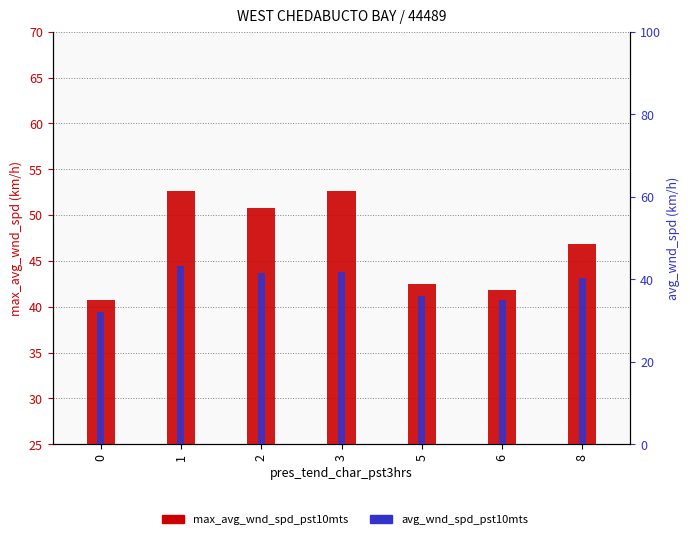

What is the minimum value for max_avg_wnd_spd_pst10mts?

40.7